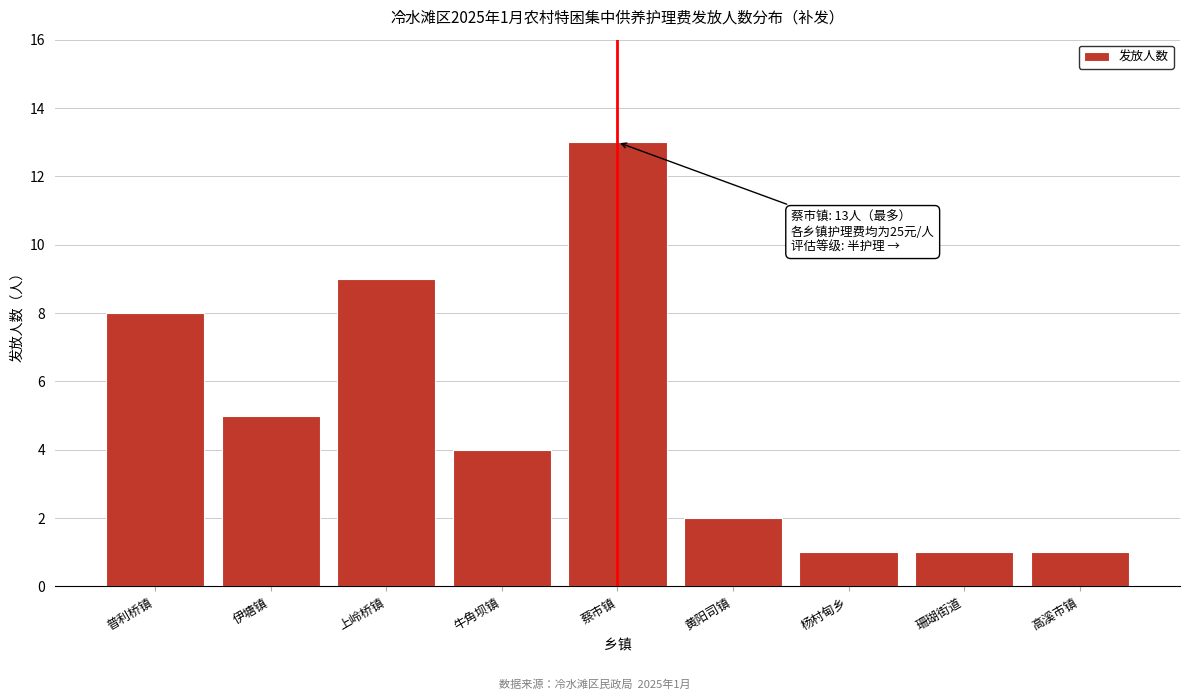

Reading left to right, extract all data points from this chart.

普利桥镇=8	伊塘镇=5	上岭桥镇=9	牛角坝镇=4	蔡市镇=13	黄阳司镇=2	杨村甸乡=1	珊瑚街道=1	高溪市镇=1